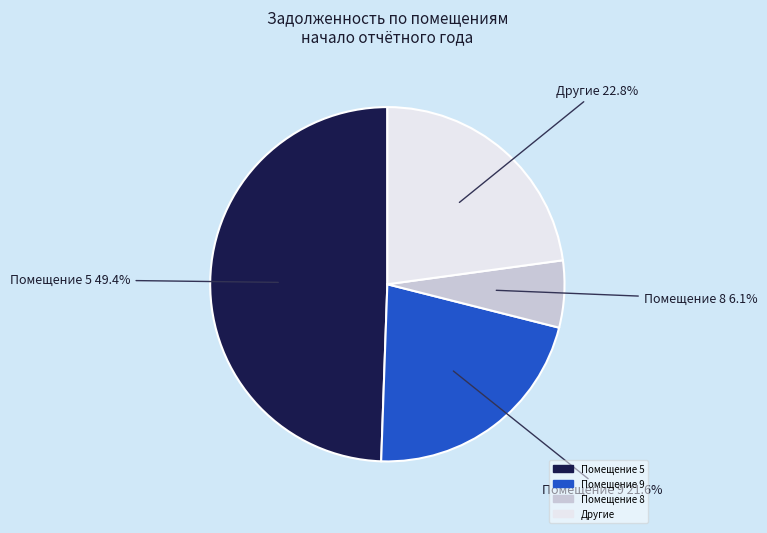

How many segments does this pie chart have?

4